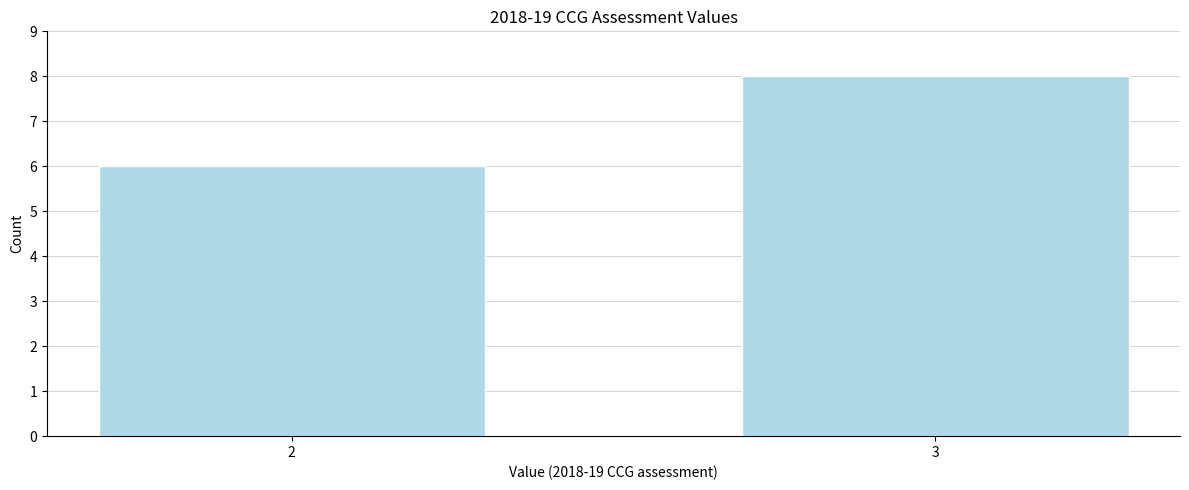

Reading right to left, transcribe all the data shown in this chart.

8	6